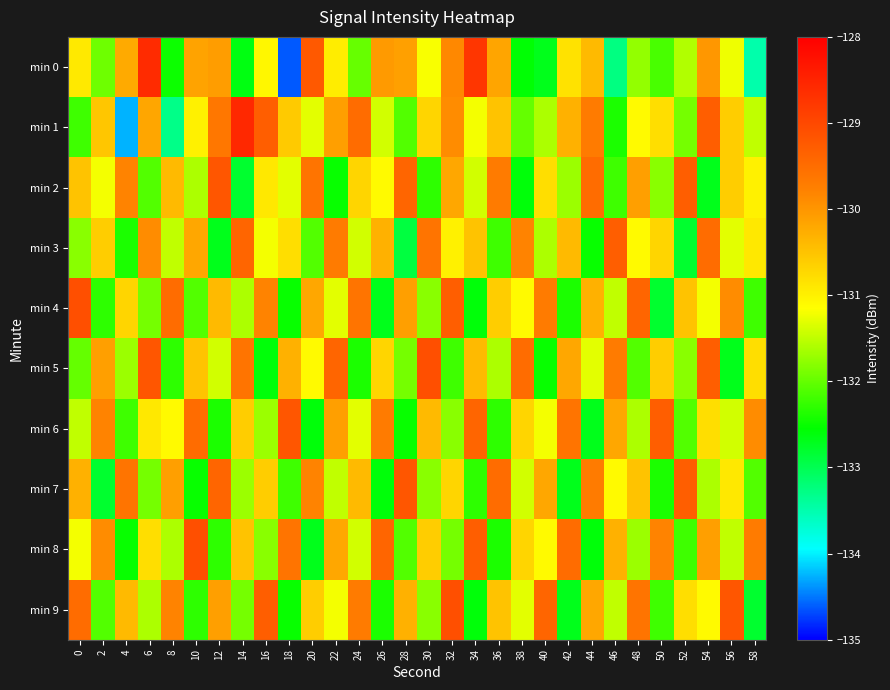

At which label does min 3 reach its peak?

46